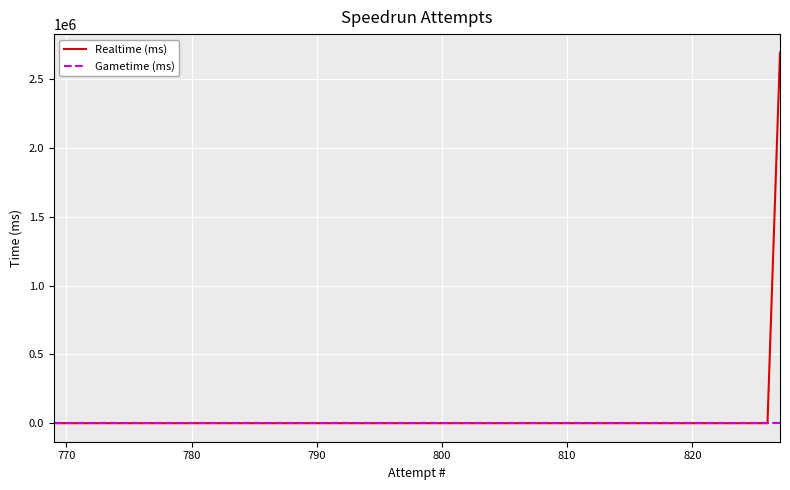

True or false: Gametime (ms) and Realtime (ms) cross at least once.

False